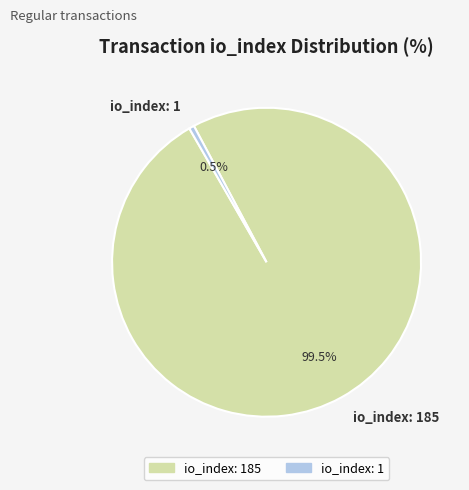

Is there a majority slice in this chart?

Yes